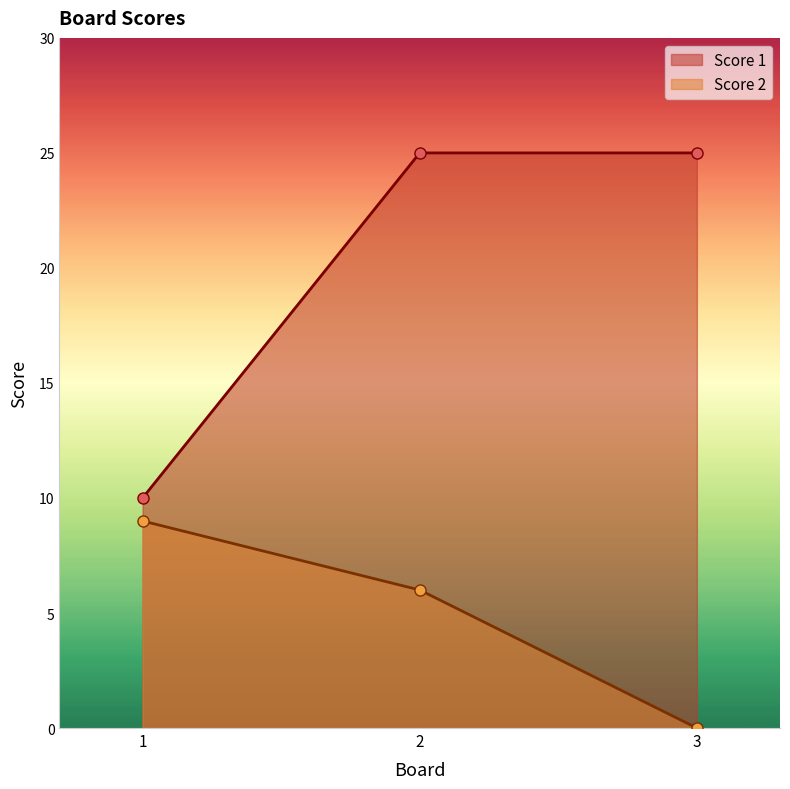

Reading right to left, list all the values displayed in this chart.

Score 1: 3=25	2=25	1=10
Score 2: 3=0	2=6	1=9